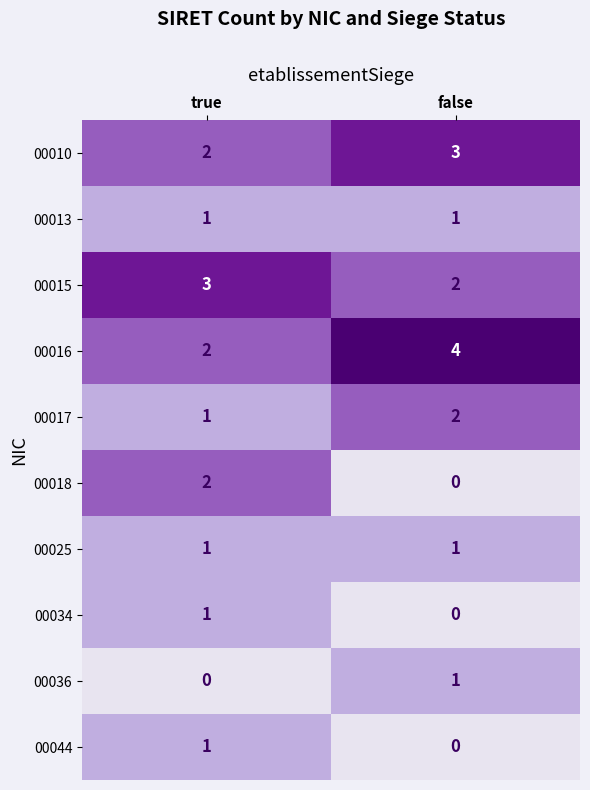

Rank the categories by 00017 value from lowest to highest.

true, false